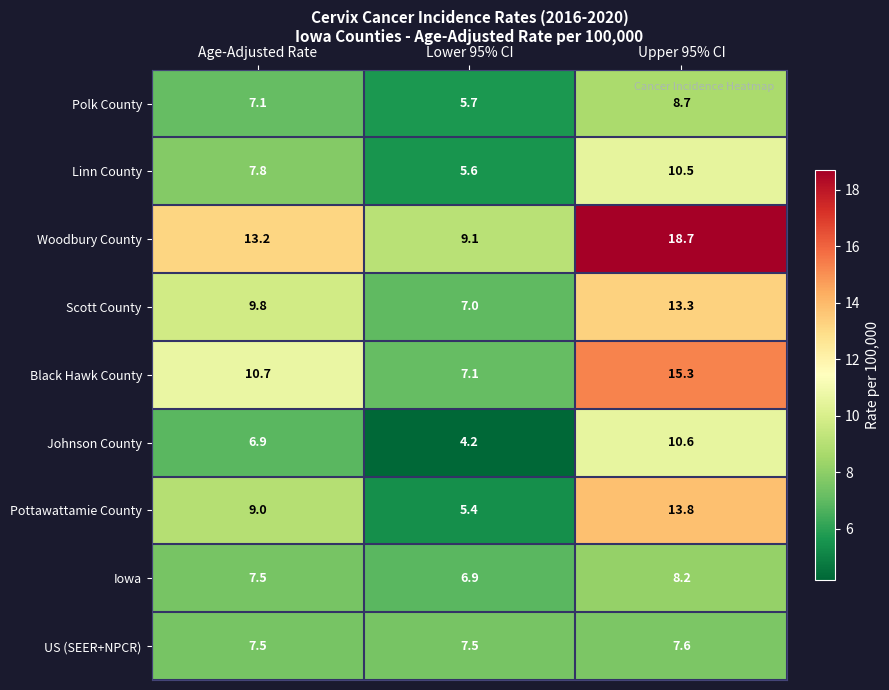

Where does the Iowa series first go above 7?

Age-Adjusted Rate